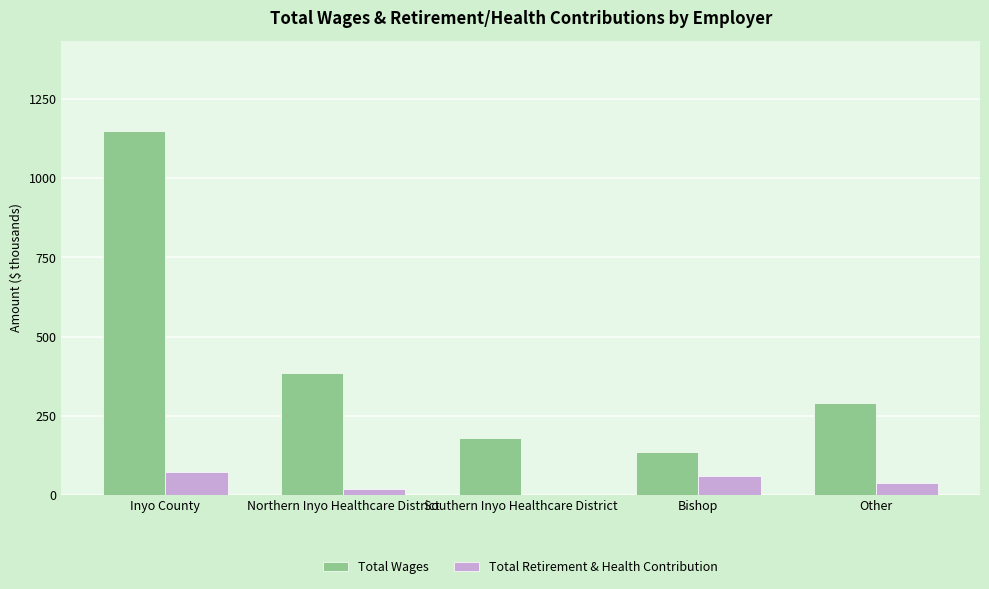

What value does the Total Retirement & Health Contribution series have at Northern Inyo Healthcare District?

21.1